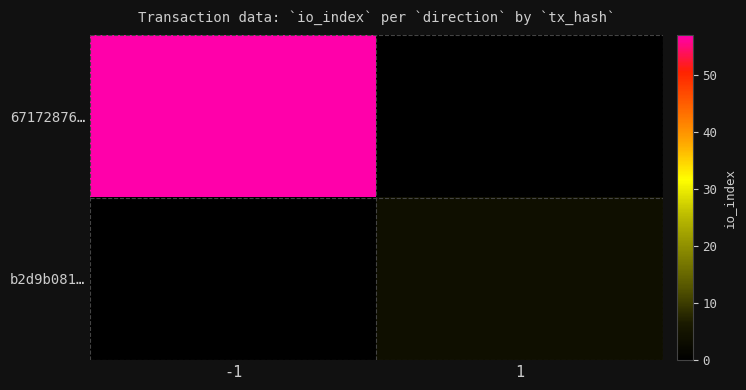

Which category has the highest value across all series?

-1